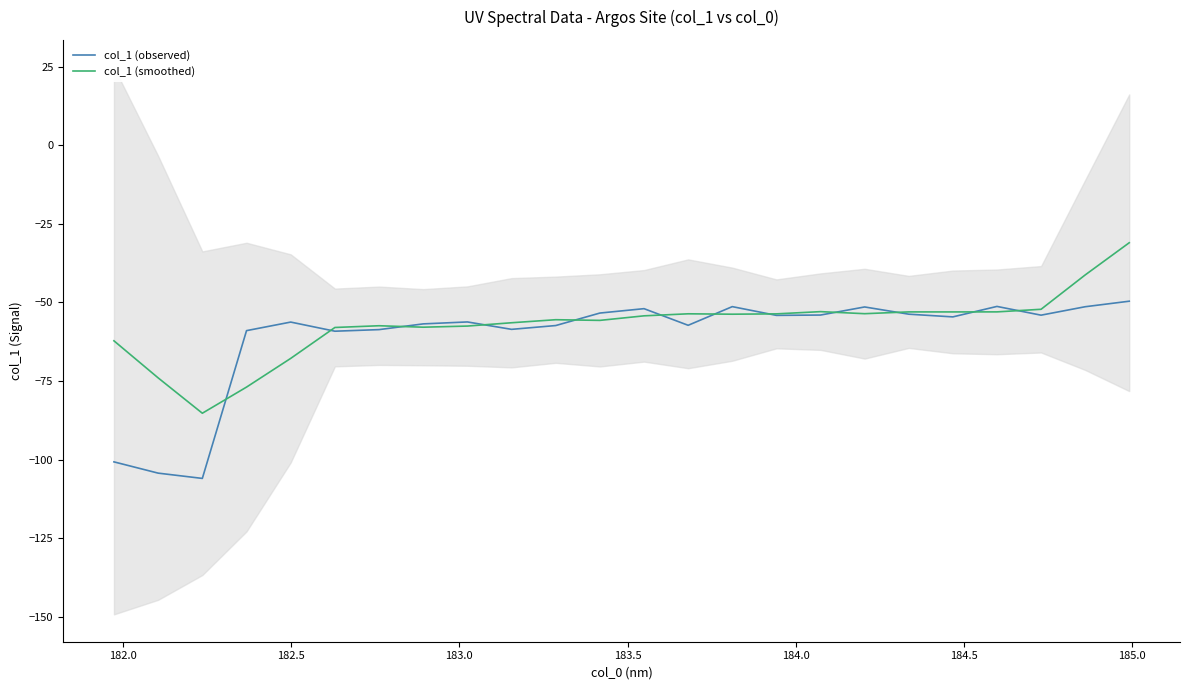

What is the minimum value for col_1 (observed)?

-106.0